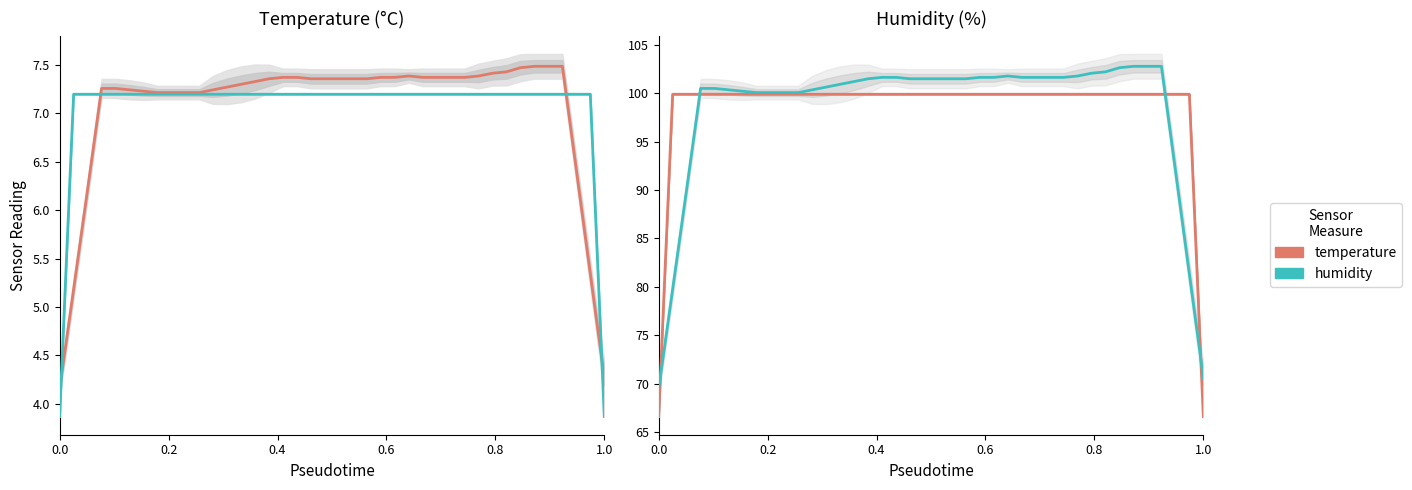

What is the minimum value shown in the chart?

66.6